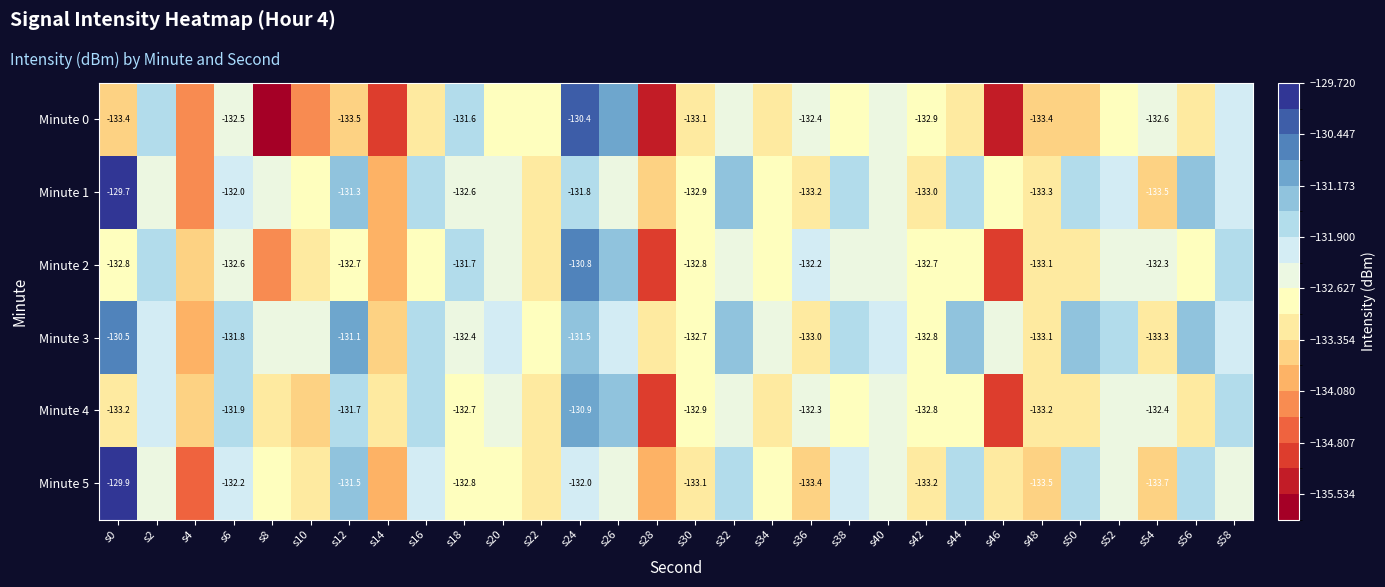

What is the sum of the Minute 5 values at s0 and s48?

-263.4